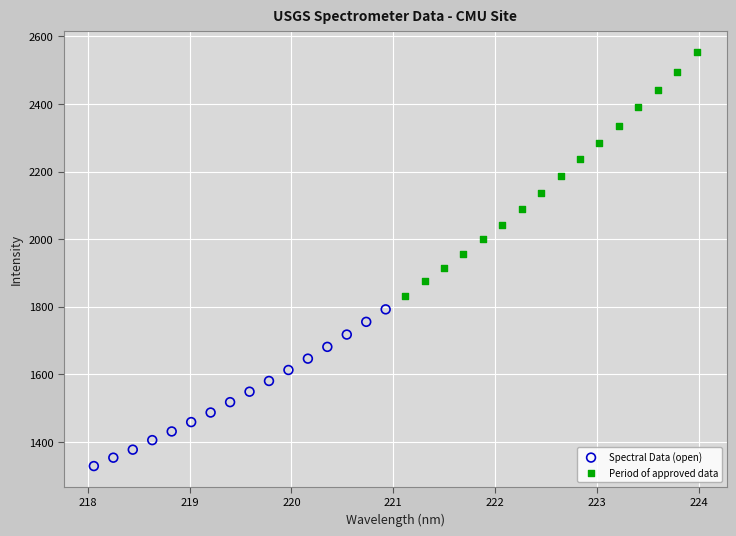

Which series reaches the maximum Y coordinate?

Period of approved data